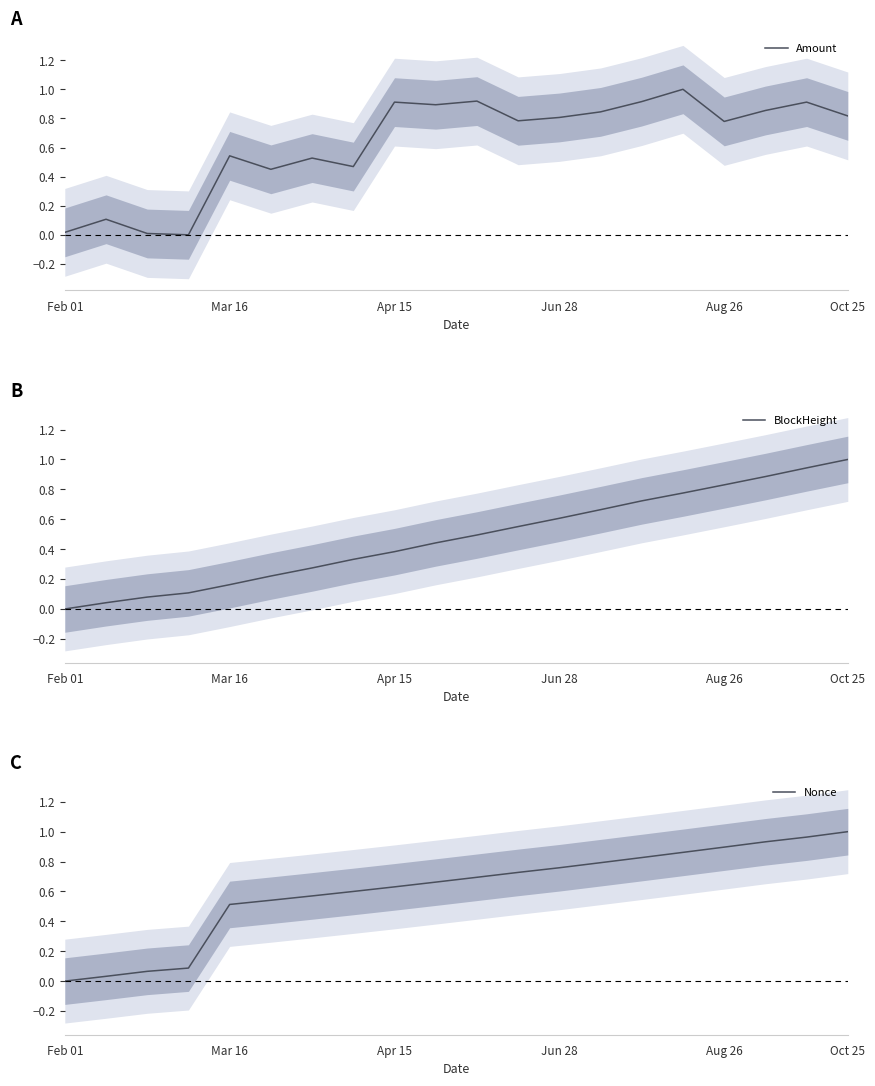

Does the chart display data point markers on the line(s)?

No